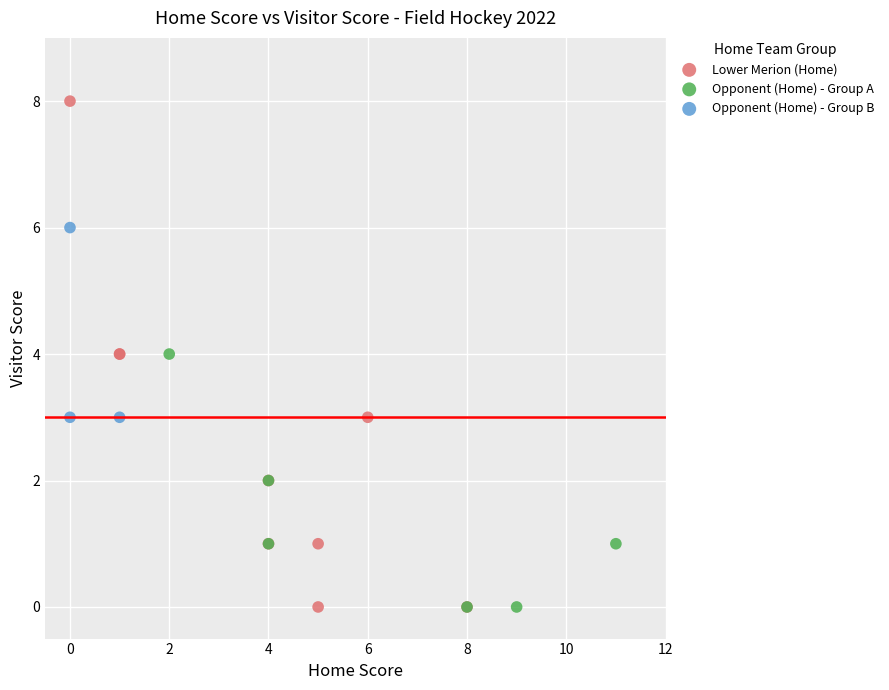

Which series reaches the maximum Y coordinate?

Lower Merion (Home)